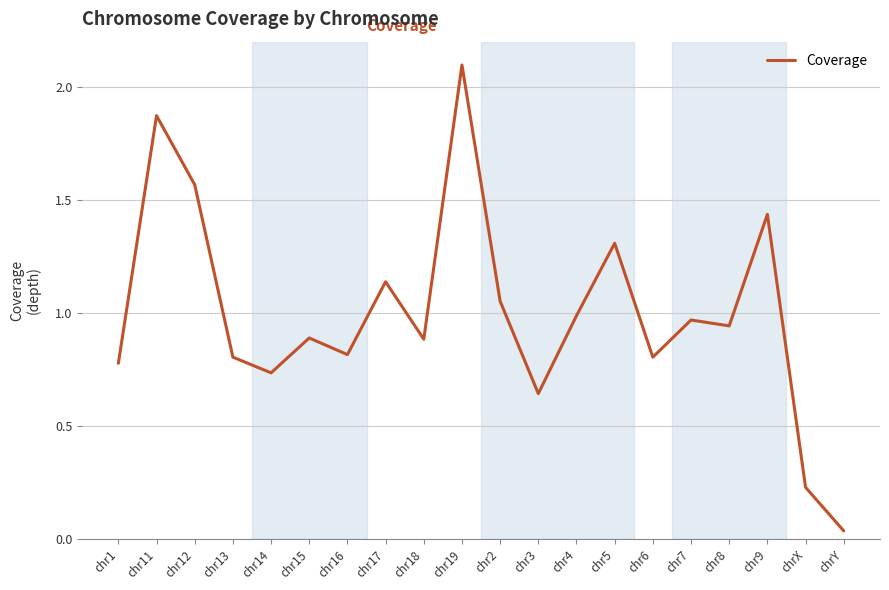

Which category has the highest value across all series?

chr19